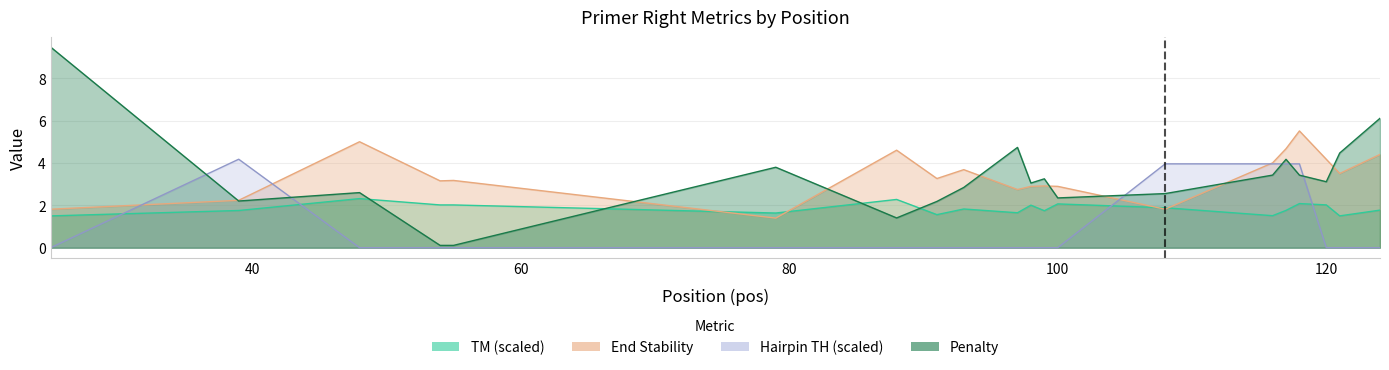

How many lines are shown in the chart?

4